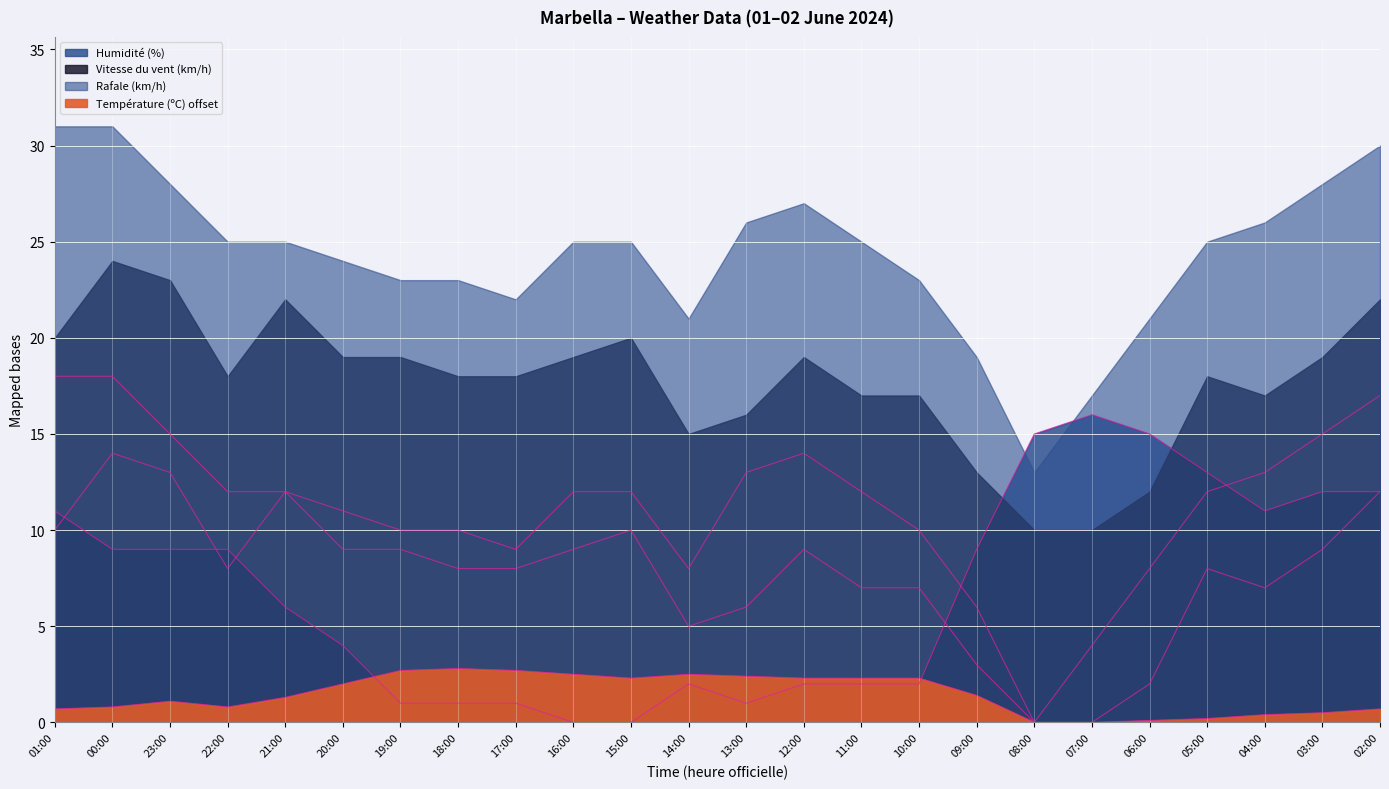

True or false: Rafale (km/h) and Vitesse du vent (km/h) cross at least once.

False